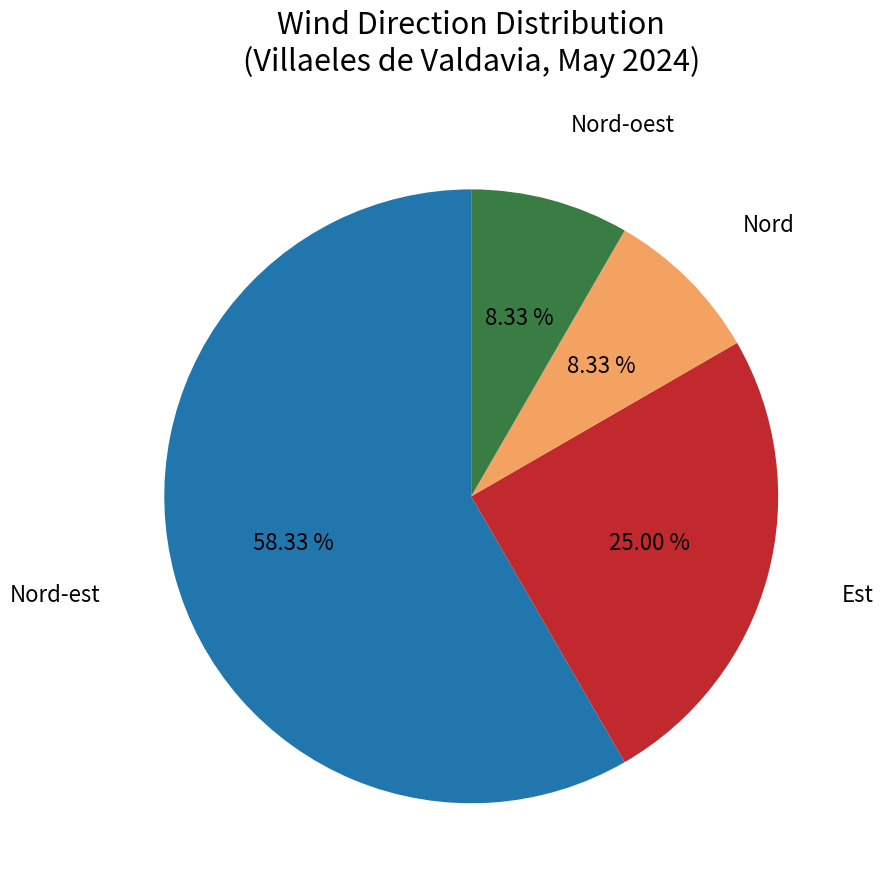

To the nearest percent, what is the combined percentage of Nord and Est?

33%